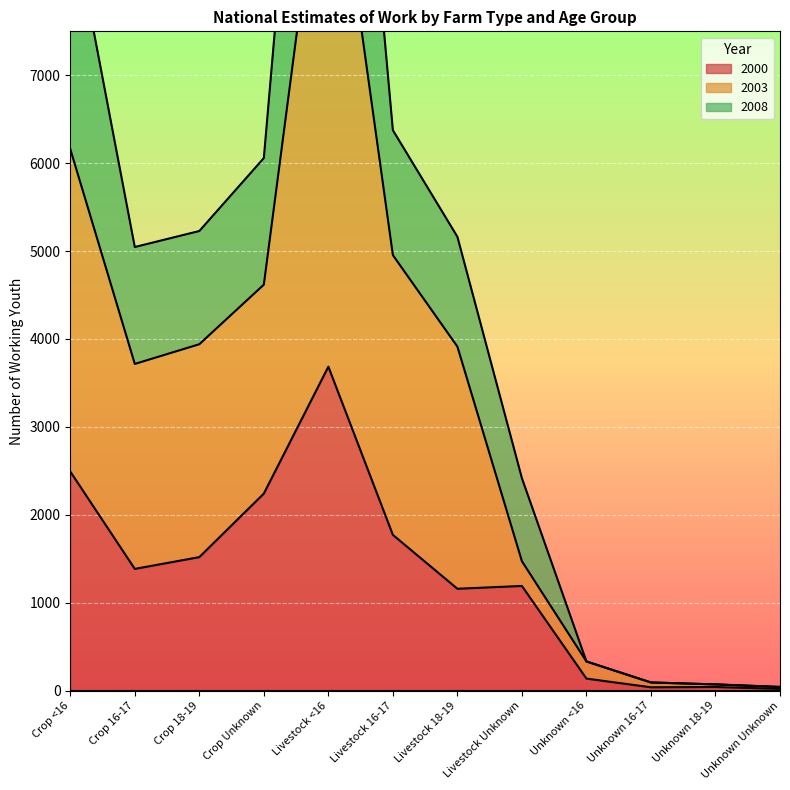

Reading left to right, transcribe all the data shown in this chart.

2000: 2492	1384	1518	2241	3685	1771	1158	1190	136	37	40	19
2003: 6161	3716	3940	4618	10224	4954	3913	1471	331	92	70	41
2008: 8901	5046	5228	6058	14553	6375	5163	2416	331	92	70	41